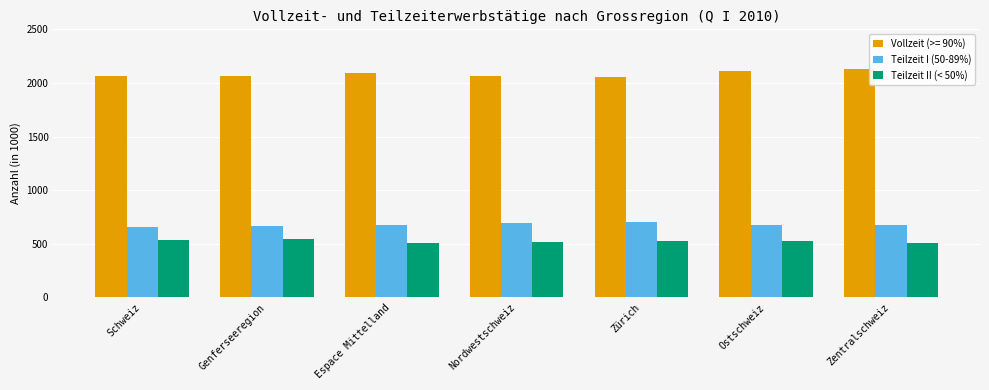

What is the difference between the Teilzeit II (< 50%) values at Zentralschweiz and Ostschweiz?

19.5